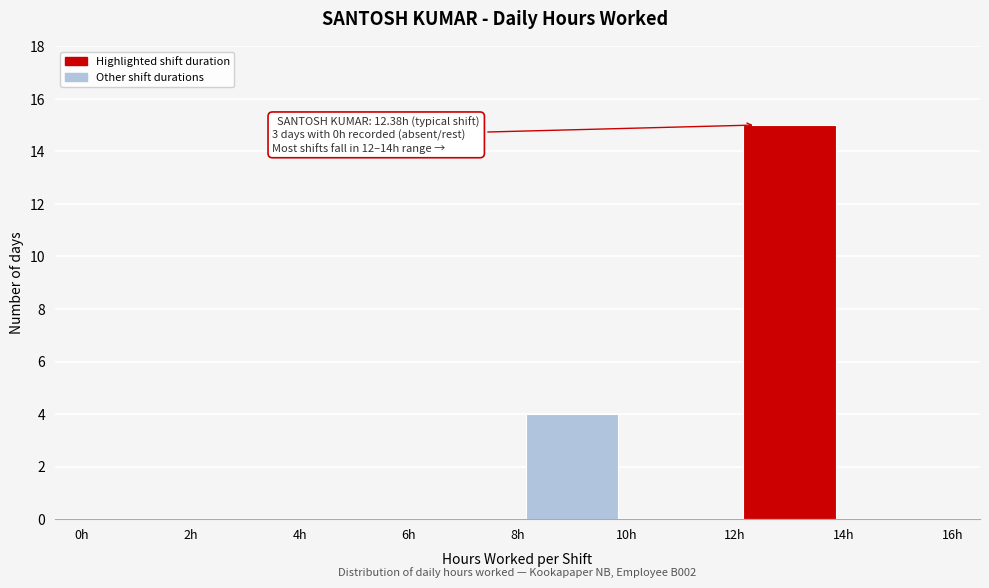

Over which range of the x-axis is the bar tallest?

12 to 14